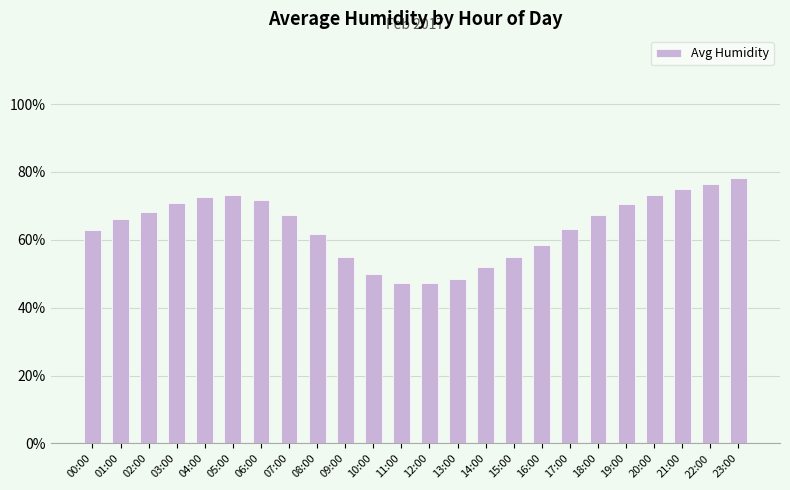

What is the greatest value displayed?

78.2